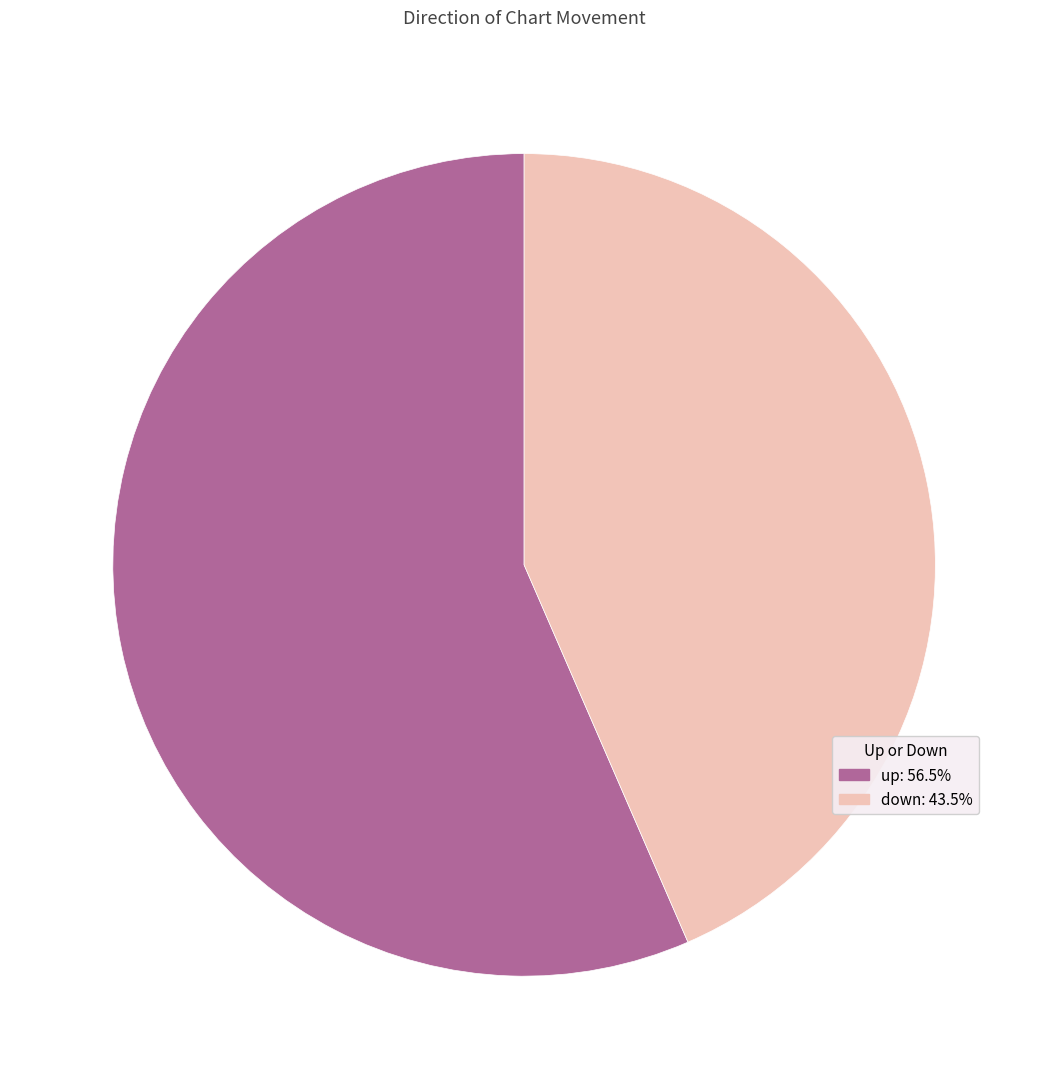

Does any single category account for the majority?

Yes